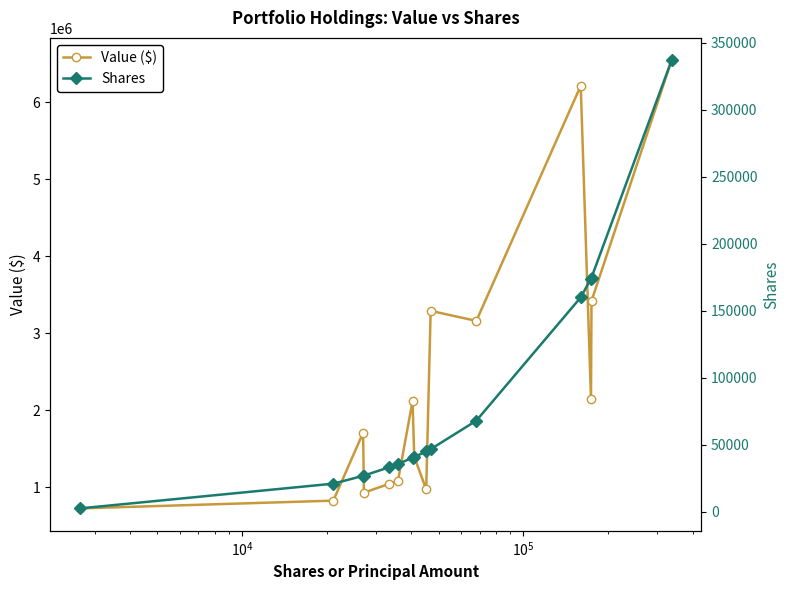

What is the lowest value of the Value ($) series?

722000